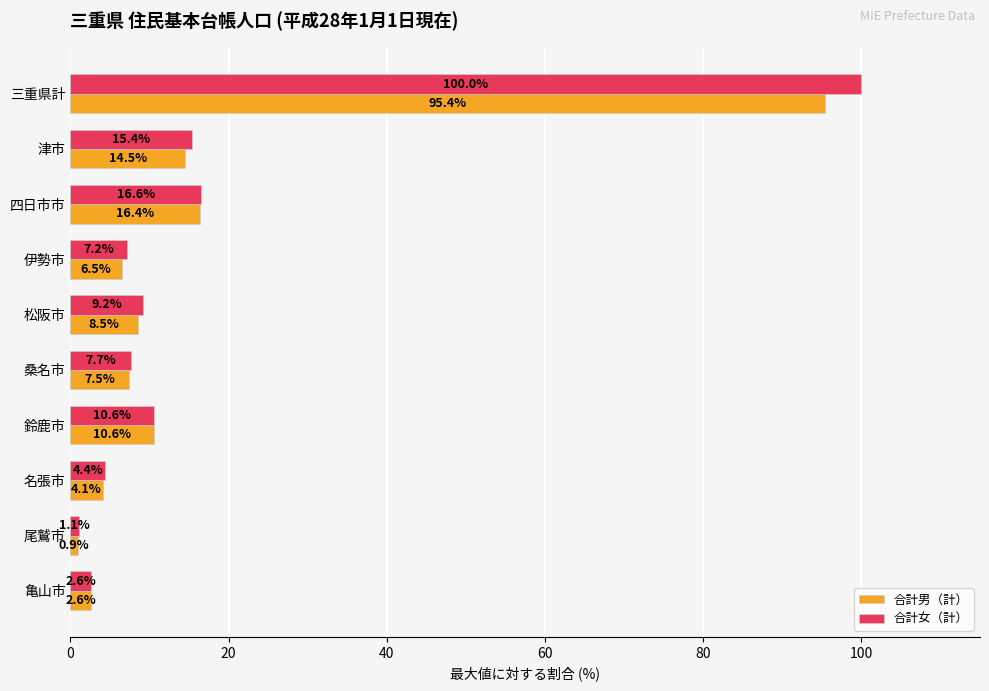

What is the difference between the maximum and minimum values in the 合計女（計） series?

98.9